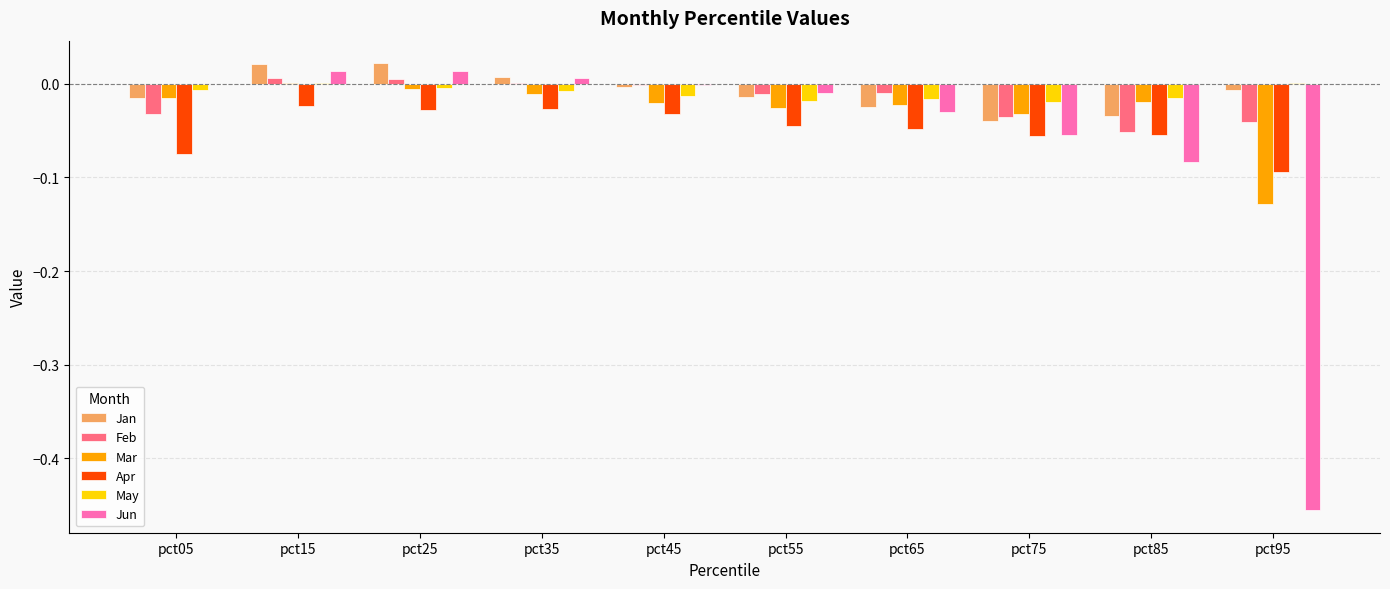

Count the number of data series in this chart.

6